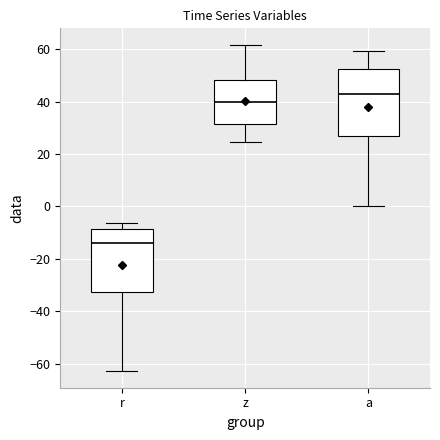

Which box has the lowest median line?

r